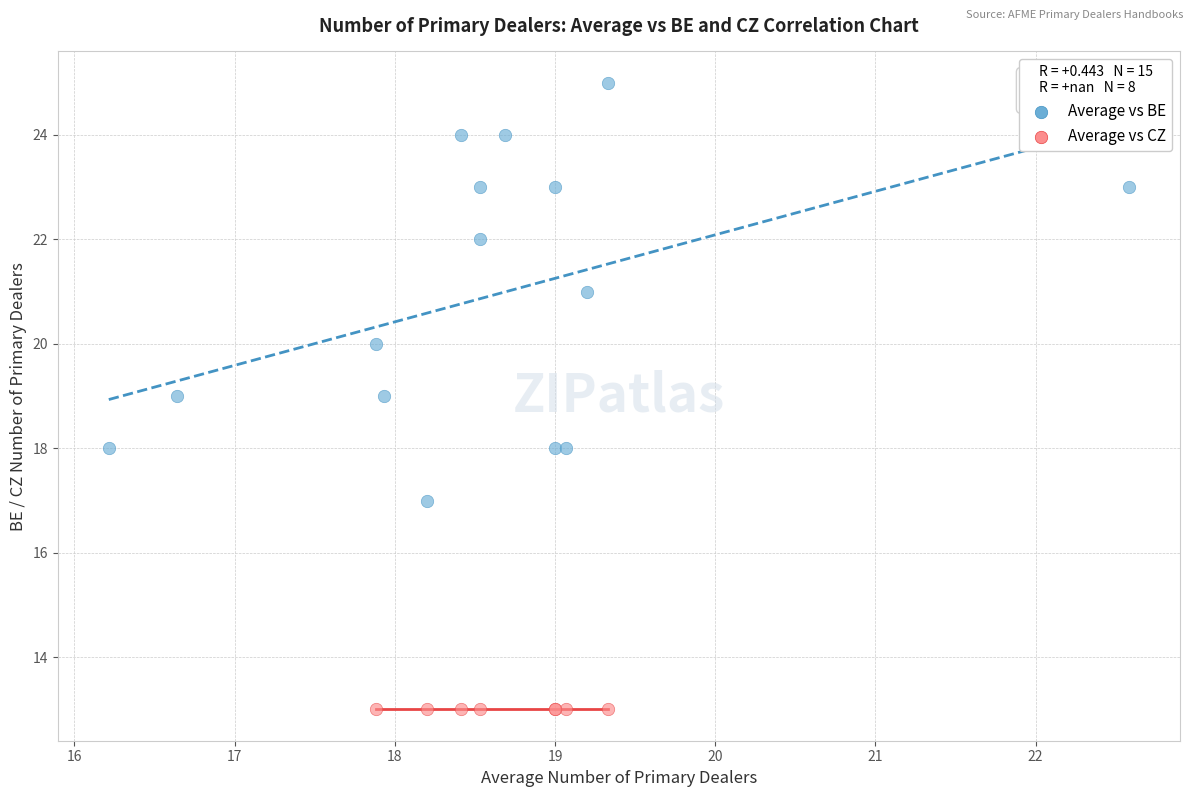

Which series reaches the maximum Y coordinate?

Average vs BE